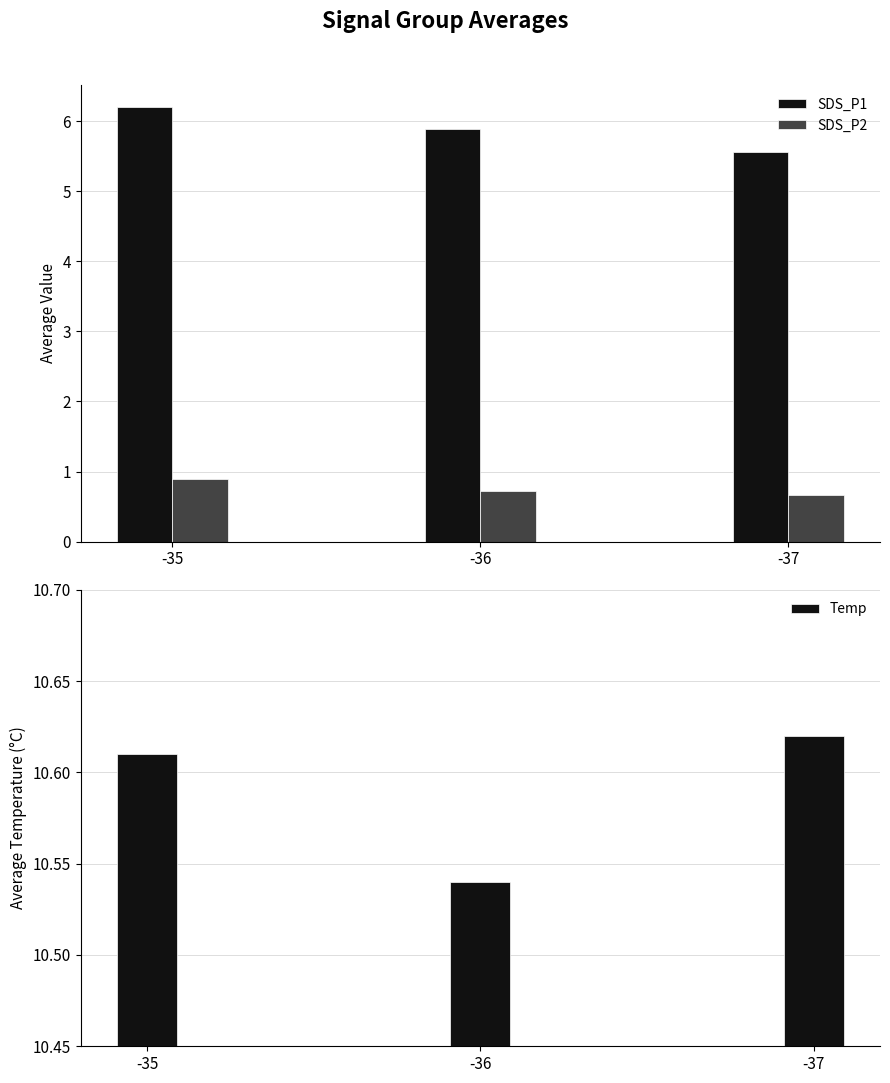

Between -35 and -36, which series saw the biggest shift?

SDS_P1